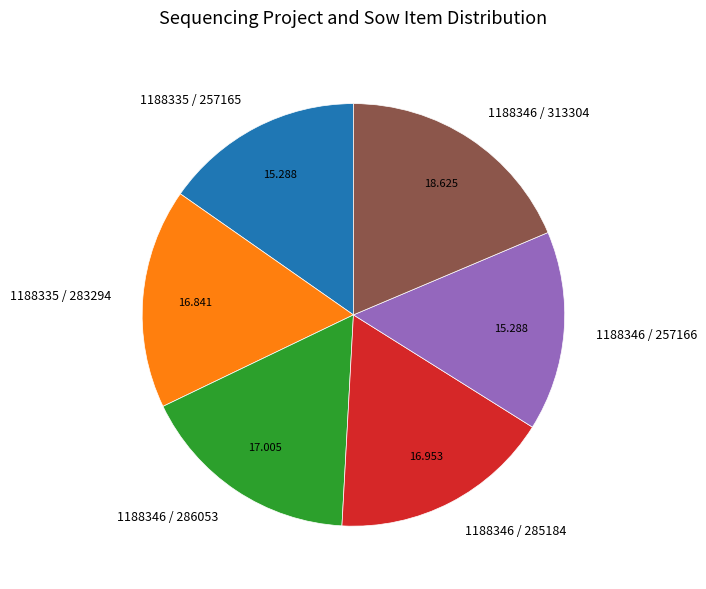

Does any single category account for the majority?

No